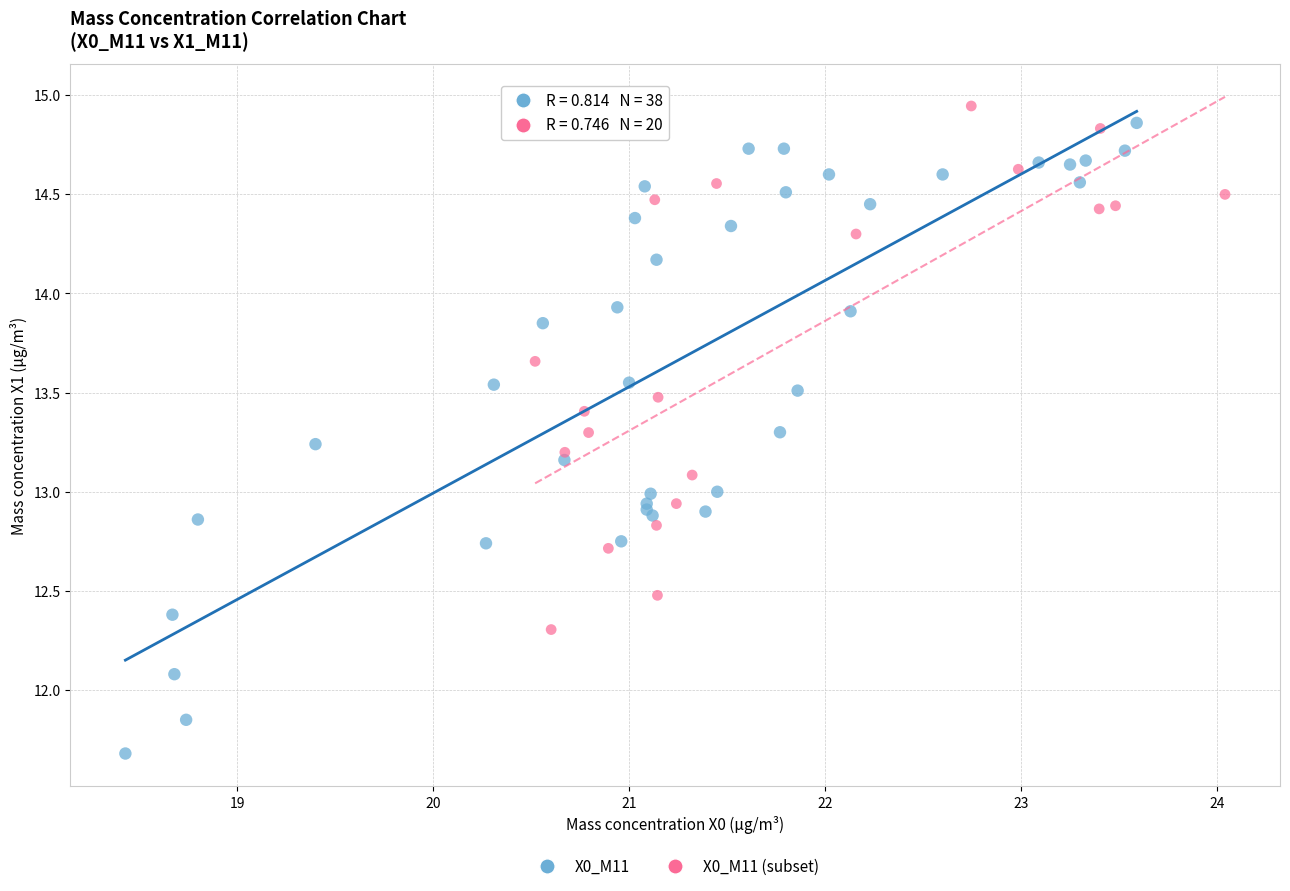

Which series contains the lowest Y value?

X0_M11